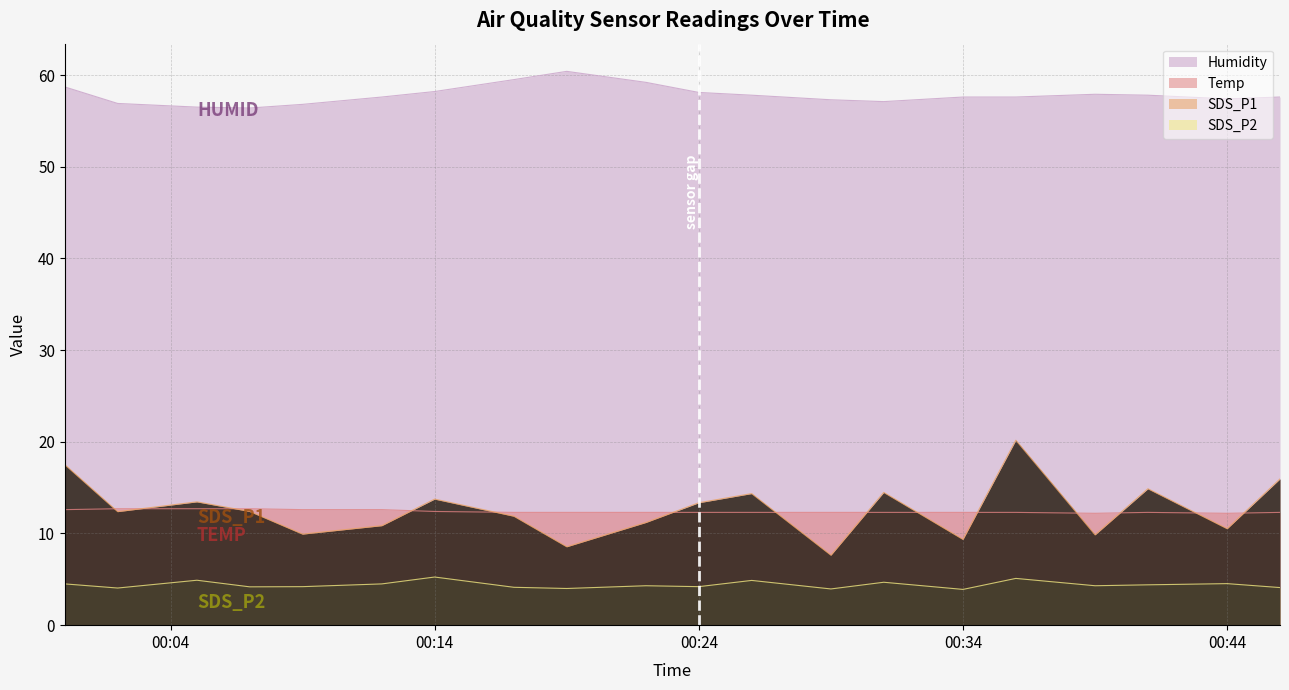

What is the value of the SDS_P2 point at the 4th from the left?

4.2